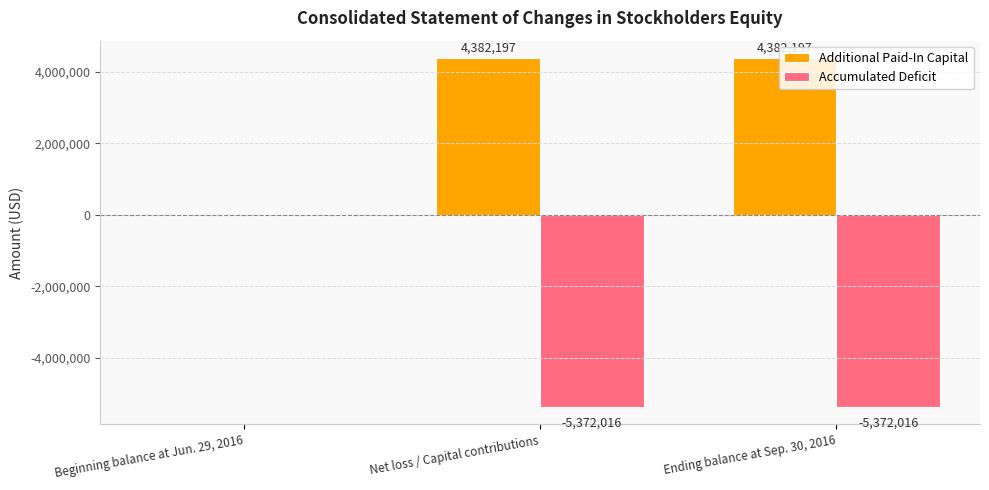

True or false: Additional Paid-In Capital has a value of 4382197 at Net loss / Capital contributions.

True